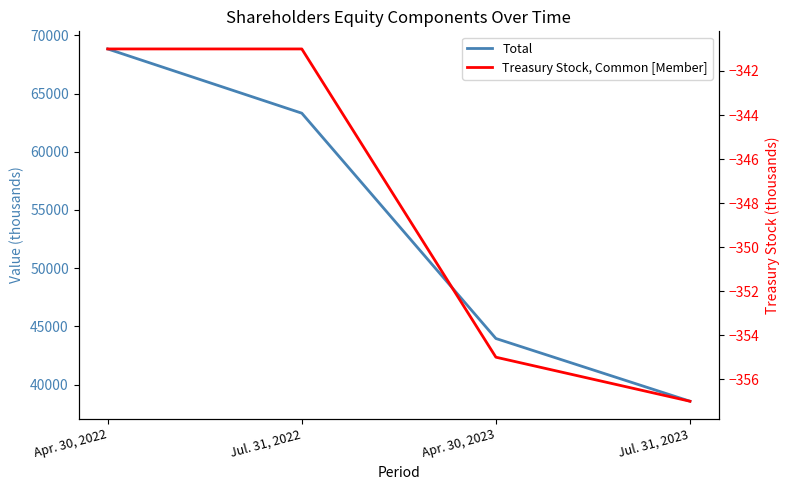

At which label is Total closest to 53697?

Jul. 31, 2022